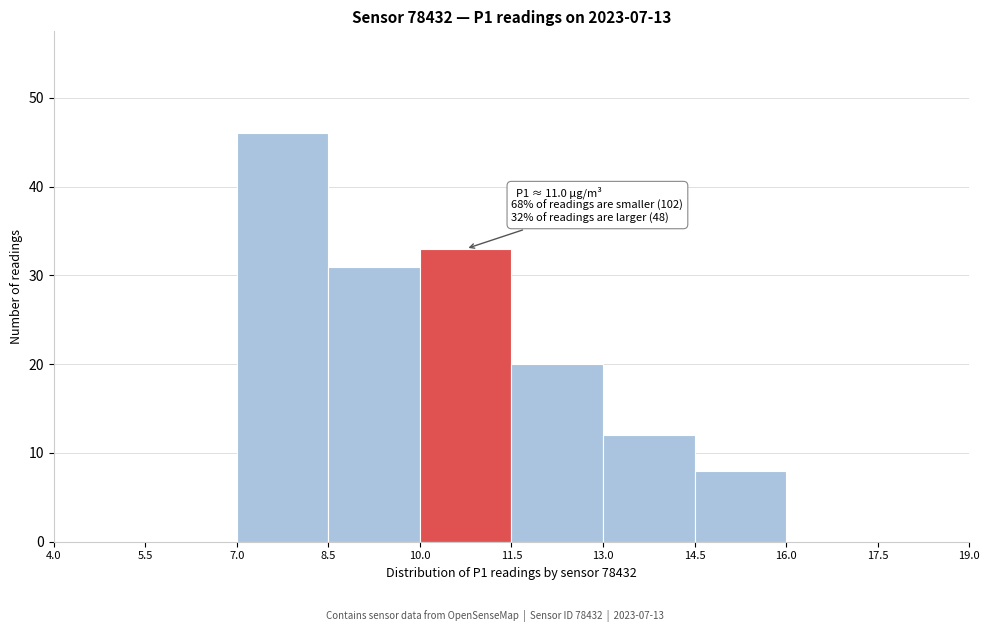

Over which range of the x-axis is the bar tallest?

7.0 to 8.5